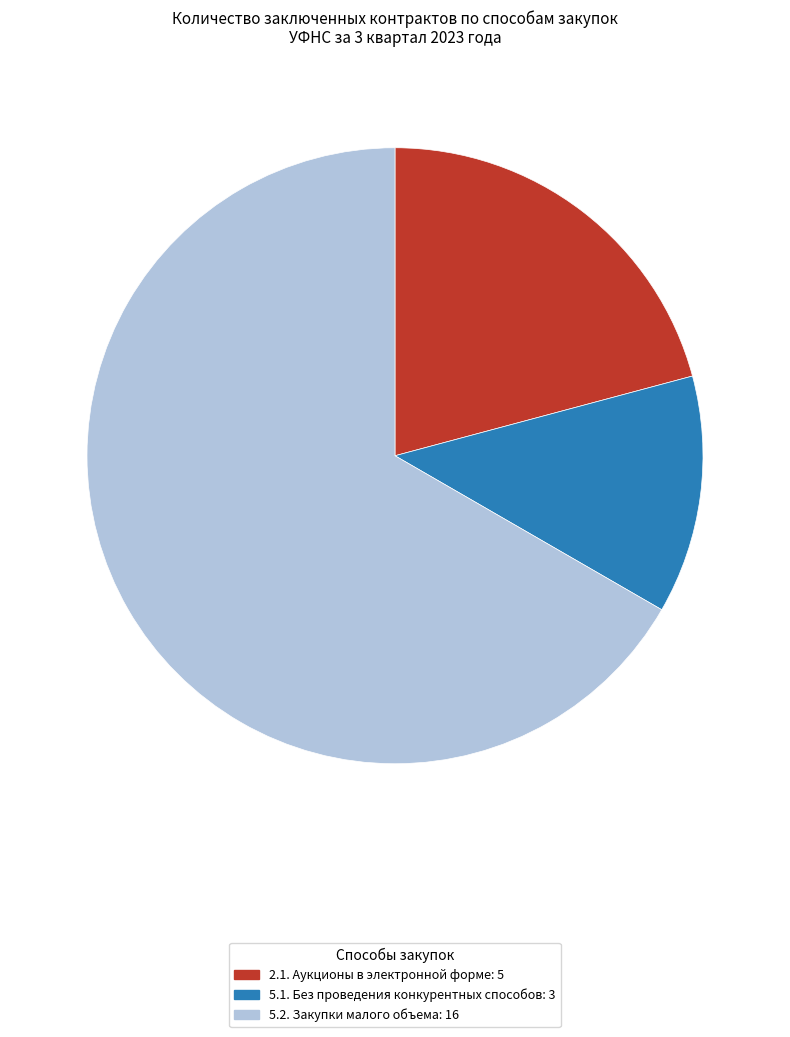

Do 5.2. Закупки малого объема: 16 and 5.1. Без проведения конкурентных способов: 3 together represent more than half of the pie?

Yes